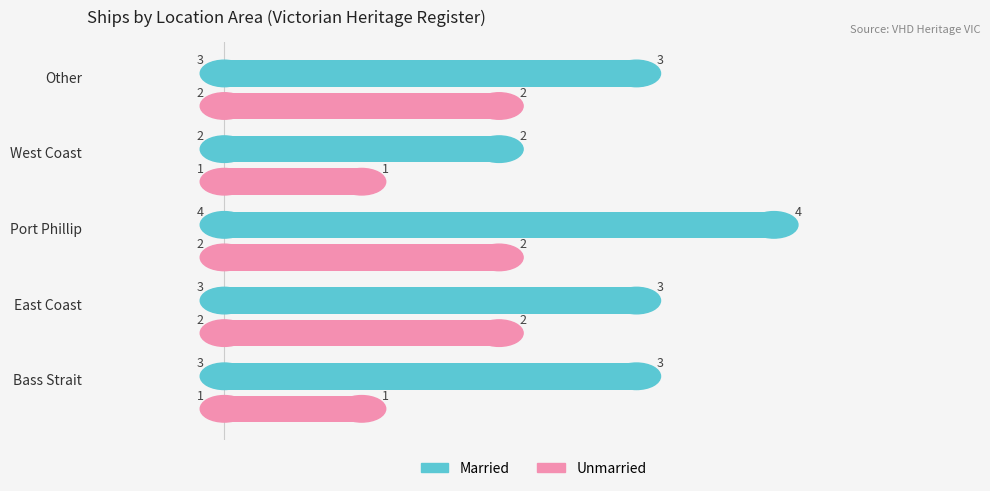

At Bass Strait, list the series in order from largest to smallest.

Married, Unmarried